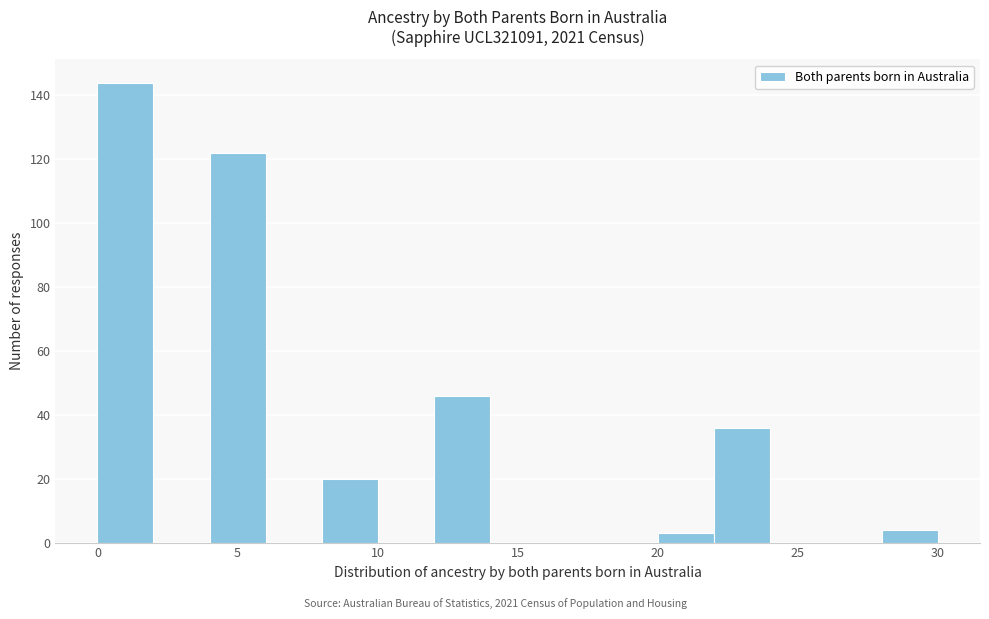

Which range on the x-axis has the tallest bar?

0 to 2